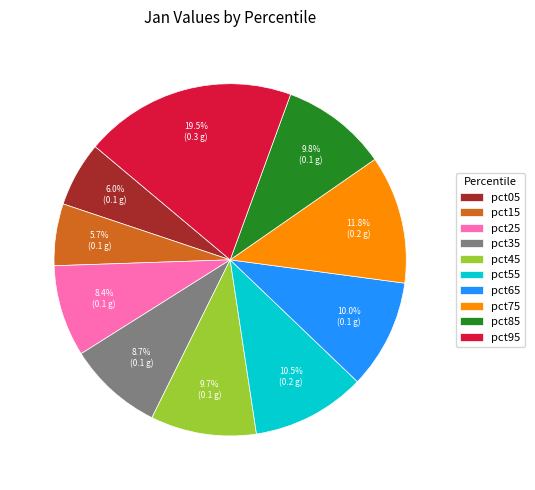

What portion of the pie excludes pct85?

90.2%